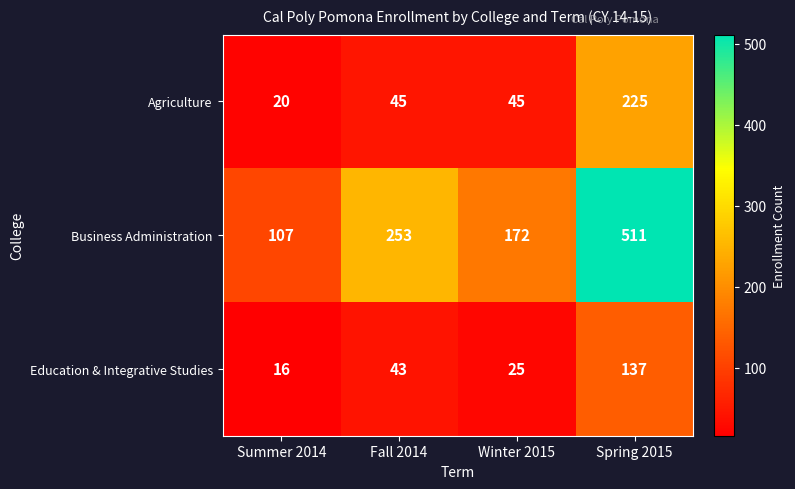

What is the greatest value displayed?

511